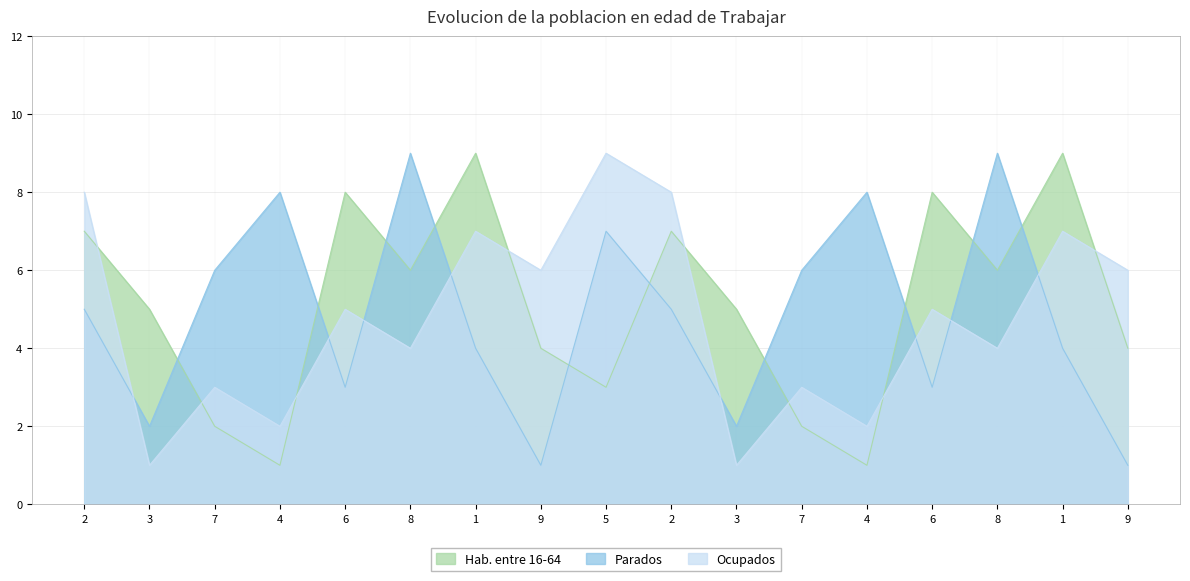

How many lines are shown in the chart?

3